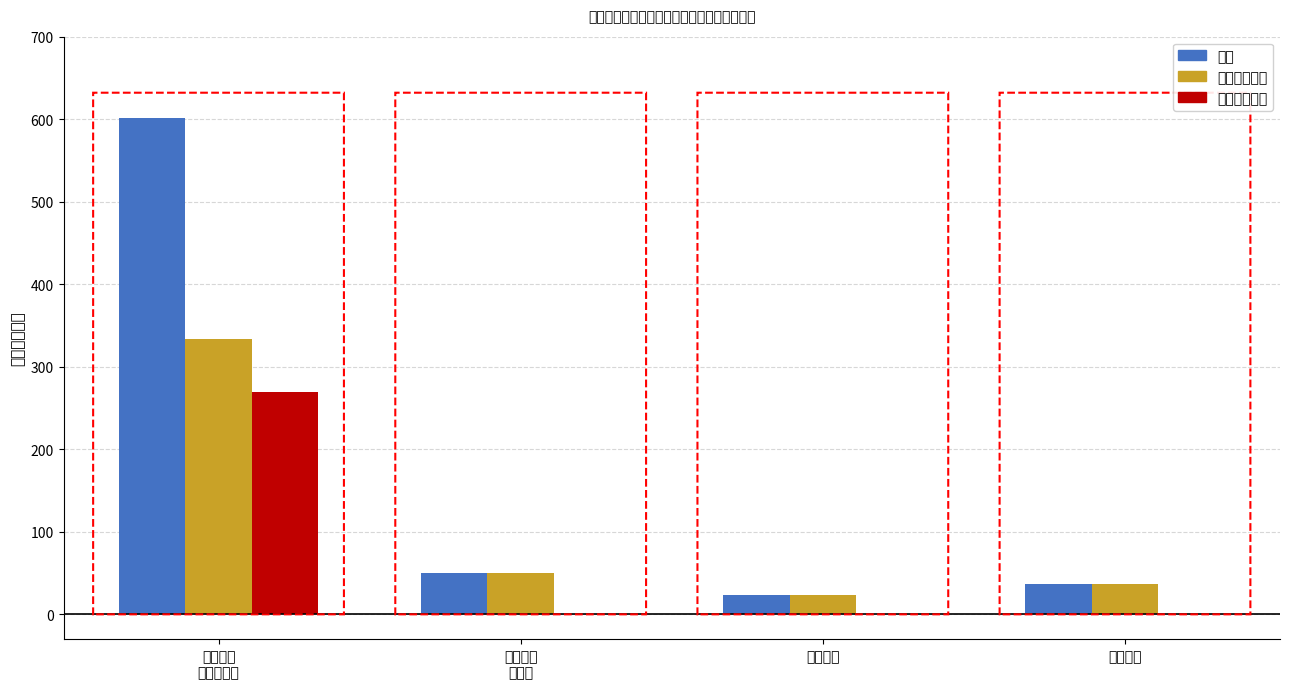

How many bars are there in each group?

3